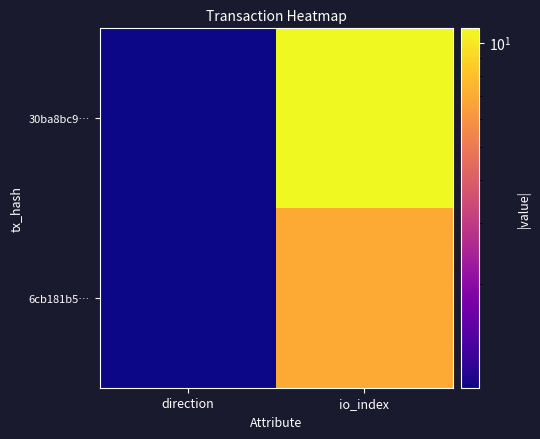

List the series in order of their overall mean, lowest first.

6cb181b5…, 30ba8bc9…